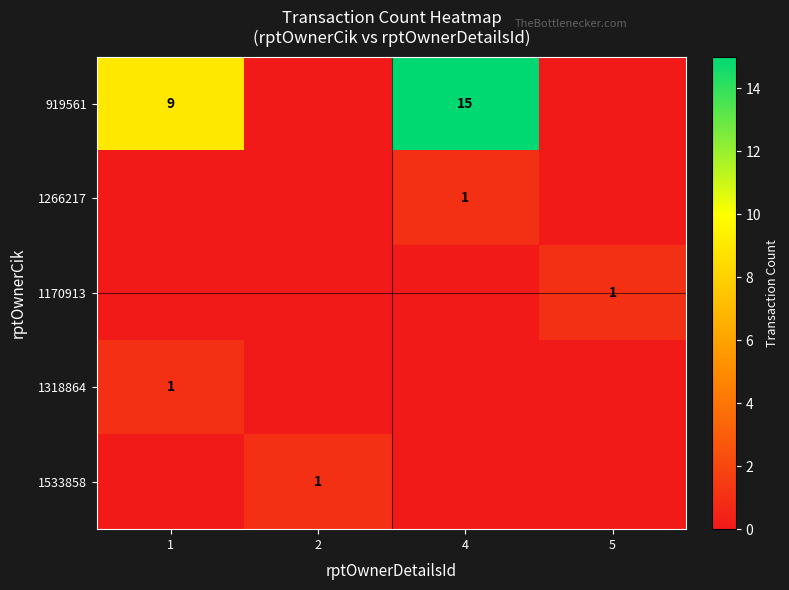

The value of 1533858 at 2 is 2. True or false?

False